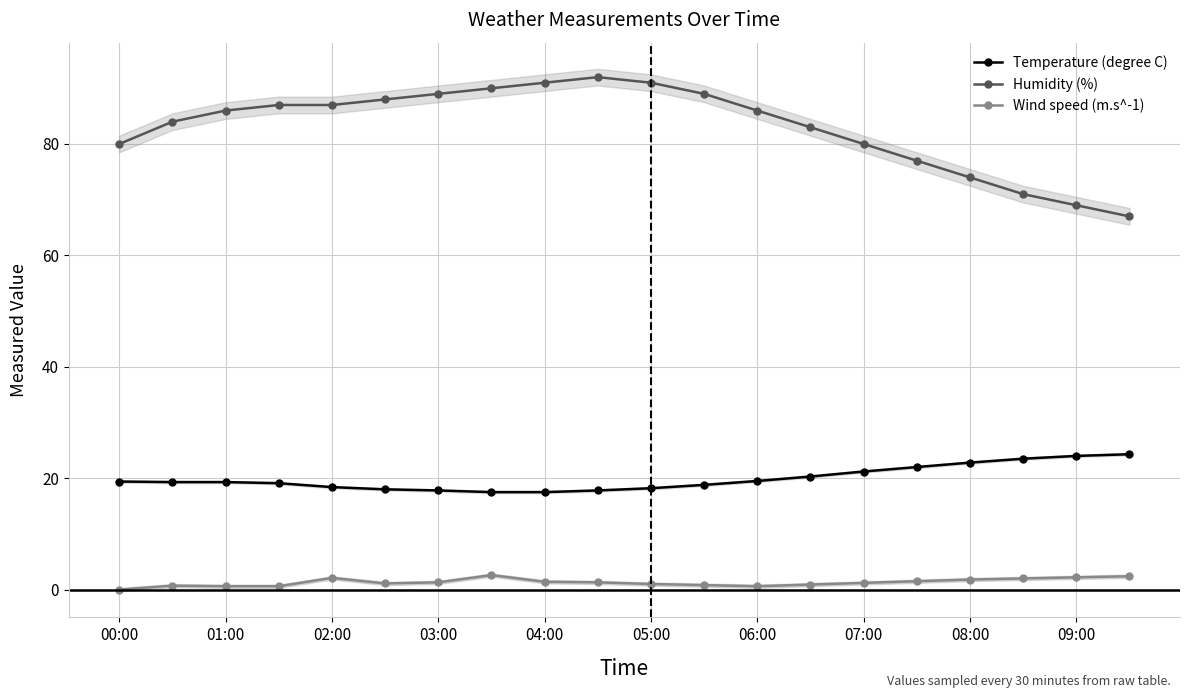

True or false: Temperature (degree C) and Wind speed (m.s^-1) intersect in this chart.

False